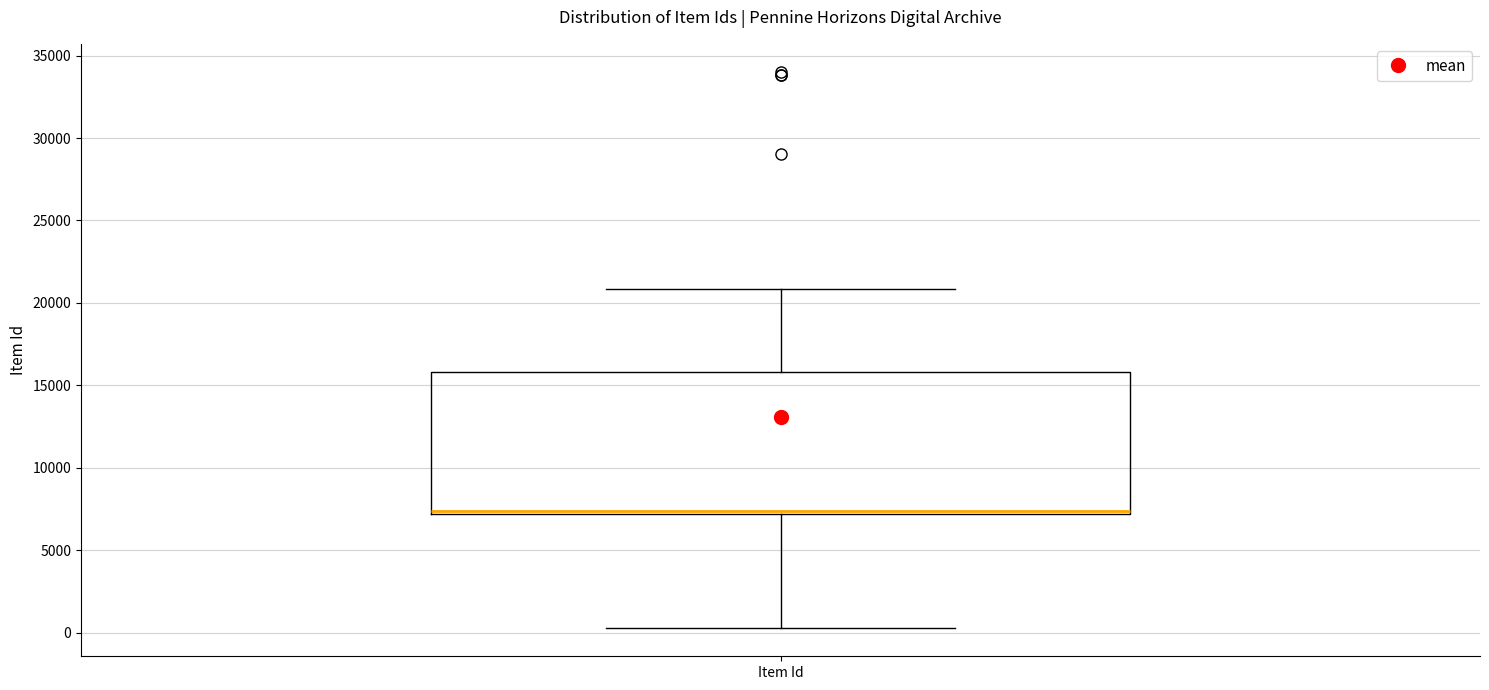

Read this box plot against the y-axis: the position of the median line, the range covered by the box, and the ends of both whiskers. The values are not printed on the chart, so give them approximately, as read against the axis.

median 7500, box 7000 to 16000, whiskers 500 to 21000